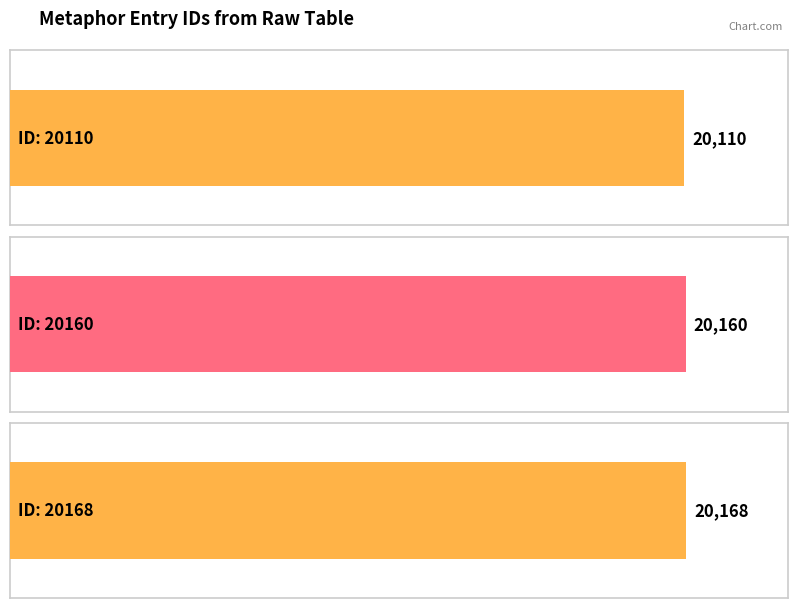

Reading right to left, extract all data points from this chart.

20168=20168	20160=20160	20110=20110